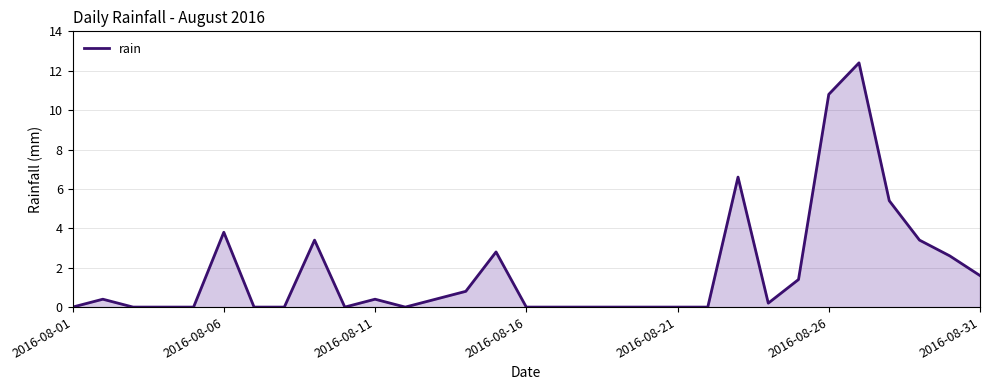

What is the greatest value displayed?

12.4